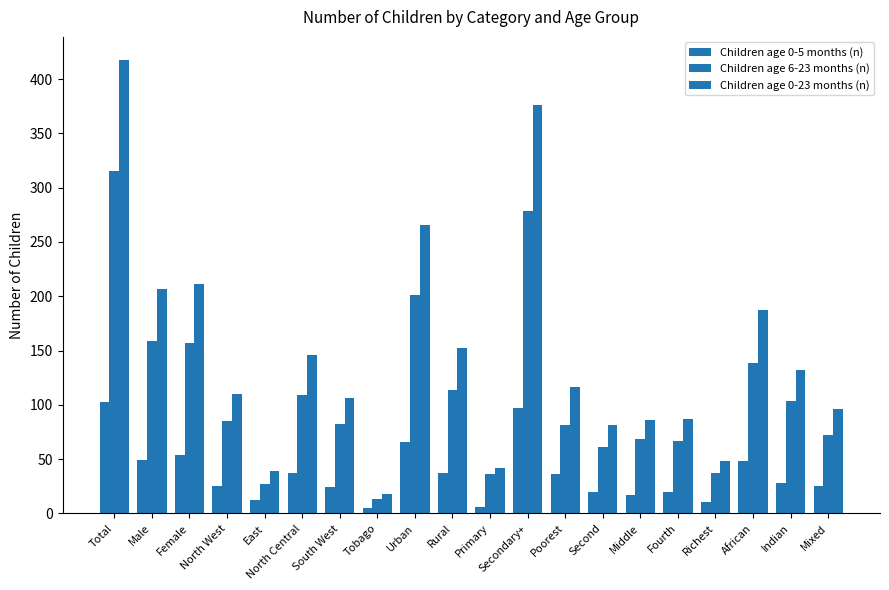

The value of Children age 0-5 months (n) at Richest is 19. True or false?

False